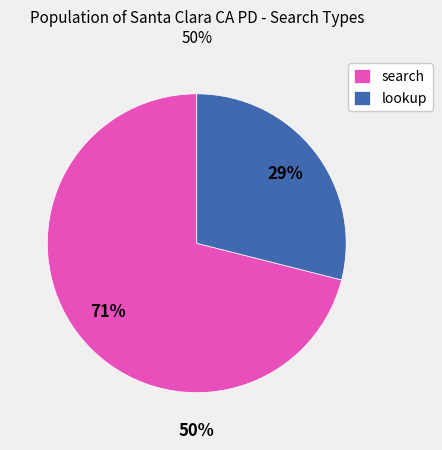

Which category has the biggest portion of the pie?

search